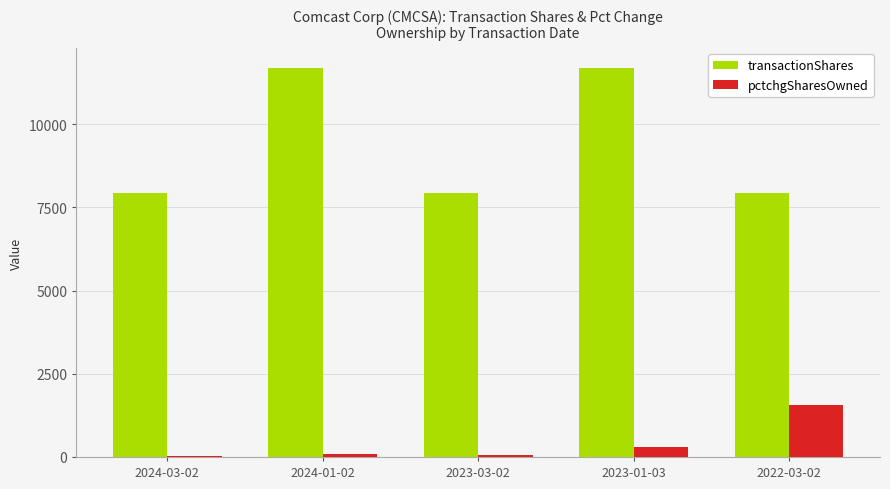

Is it true that transactionShares equals 11700 at 2024-01-02?

True